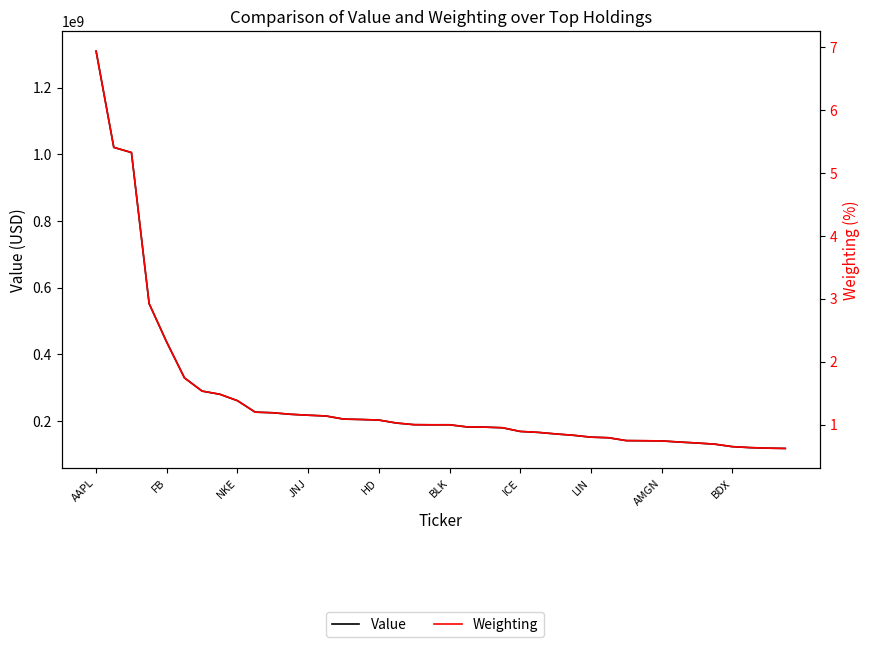

True or false: Weighting and Value cross at least once.

False